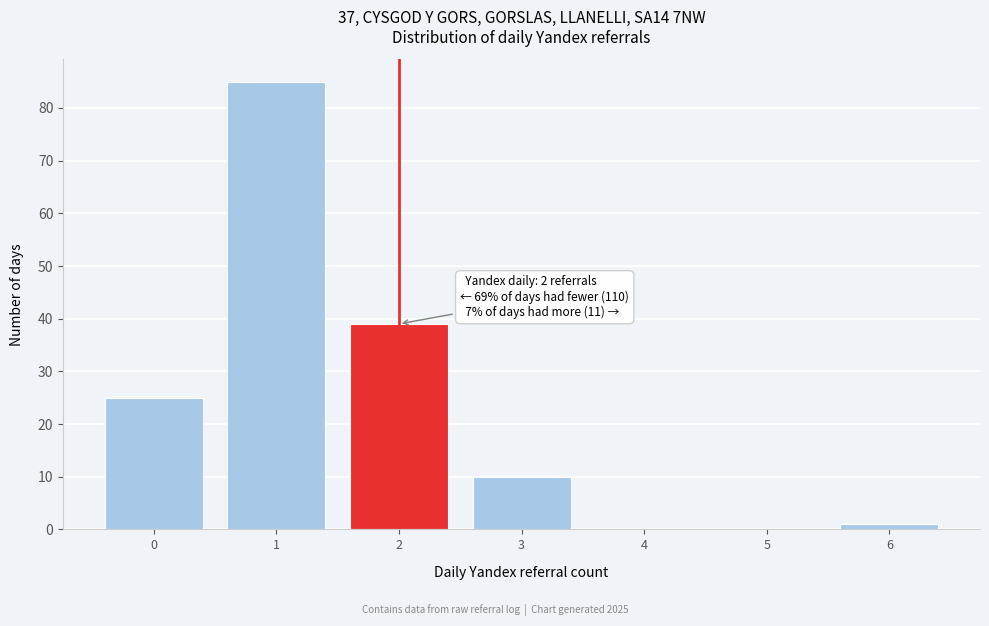

Which range on the x-axis has the tallest bar?

0.5 to 1.5